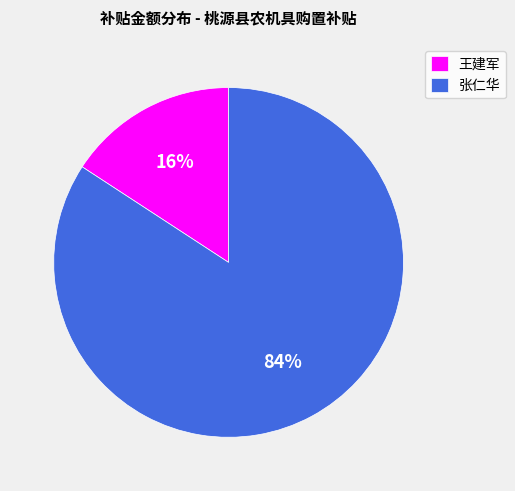

Does 张仁华 represent more than half of the total?

Yes